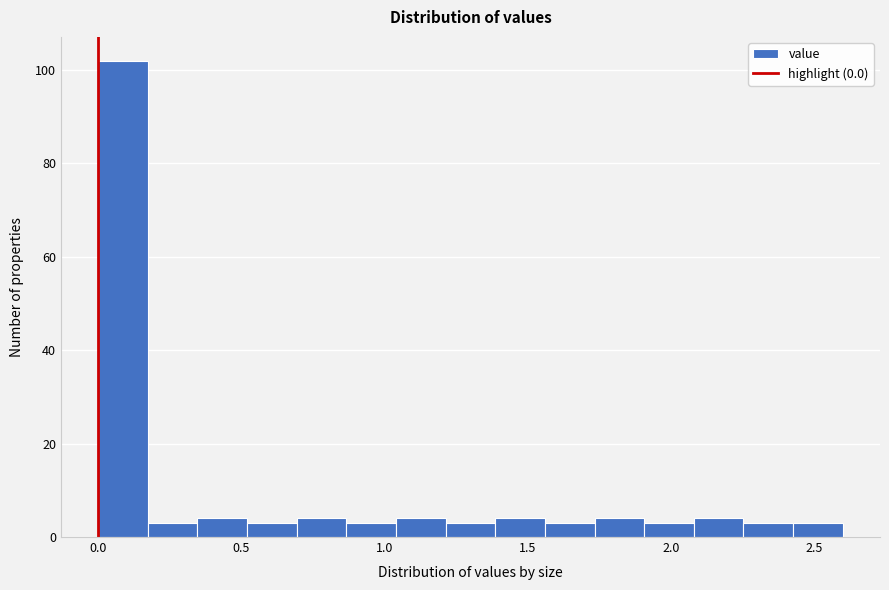

Read against the x-axis, roughly where is the centre of the tallest bar?

0.10